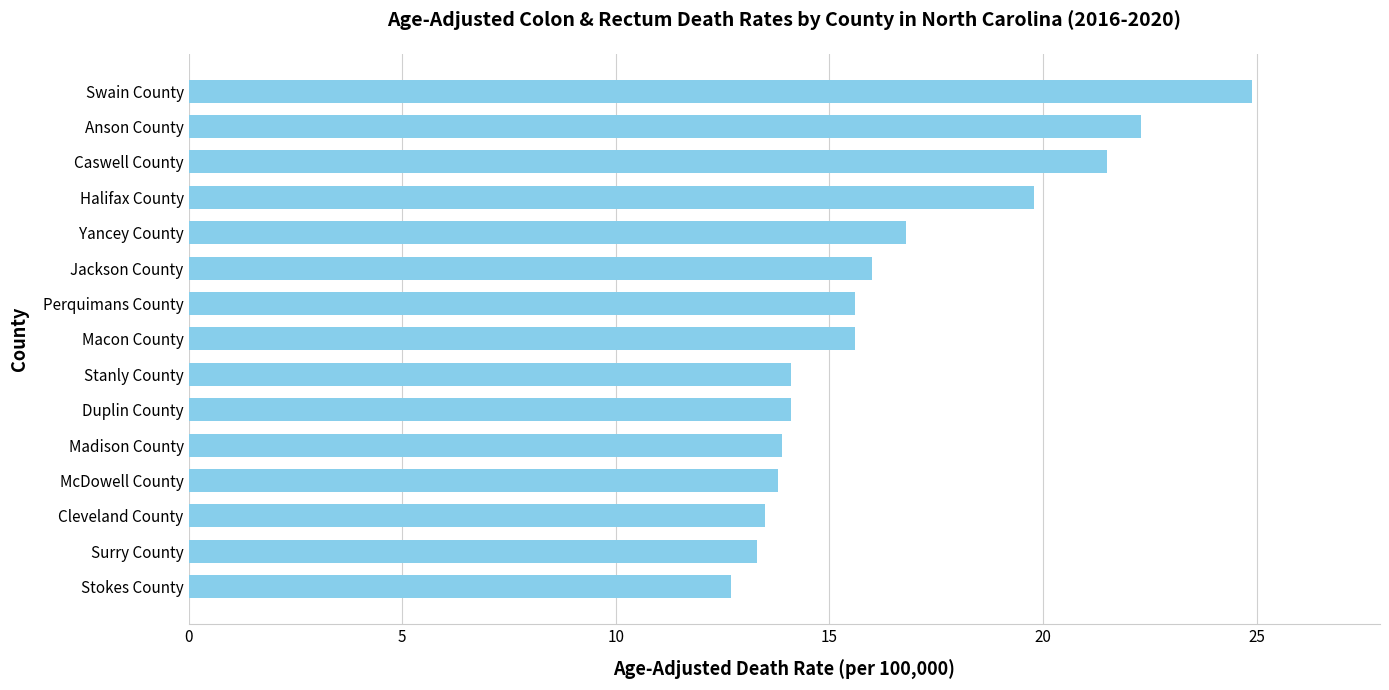

What is the sum of the values at Perquimans County and McDowell County?

29.4